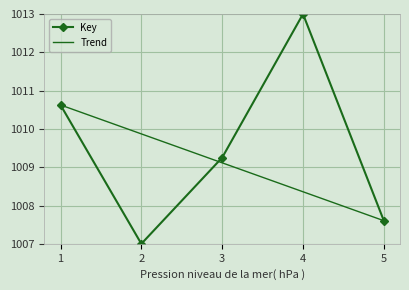

Reading left to right, transcribe all the data shown in this chart.

1=1010.6	2=1007.0	3=1009.3	4=1013.0	5=1007.6